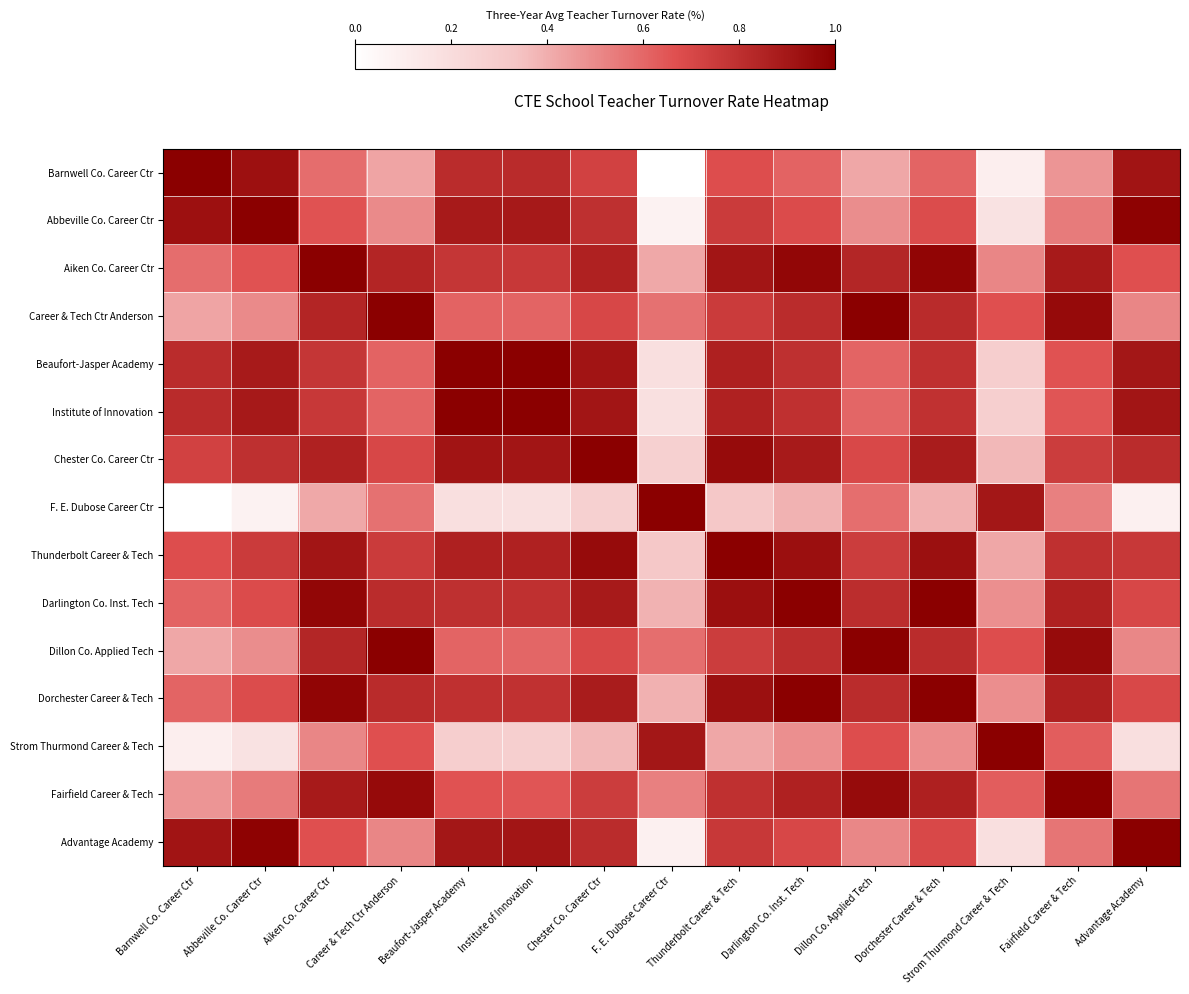

At which category does the chart reach its minimum across all series?

F. E. Dubose Career Ctr